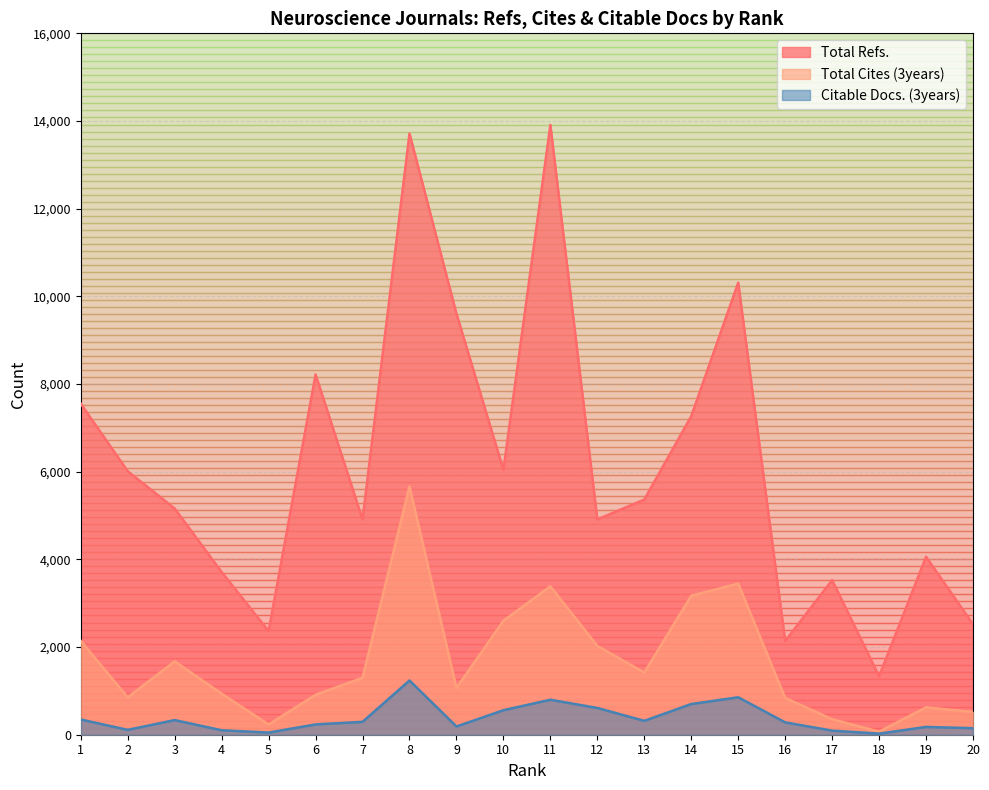

Is it true that Total Refs. equals 5160 at 3?

True